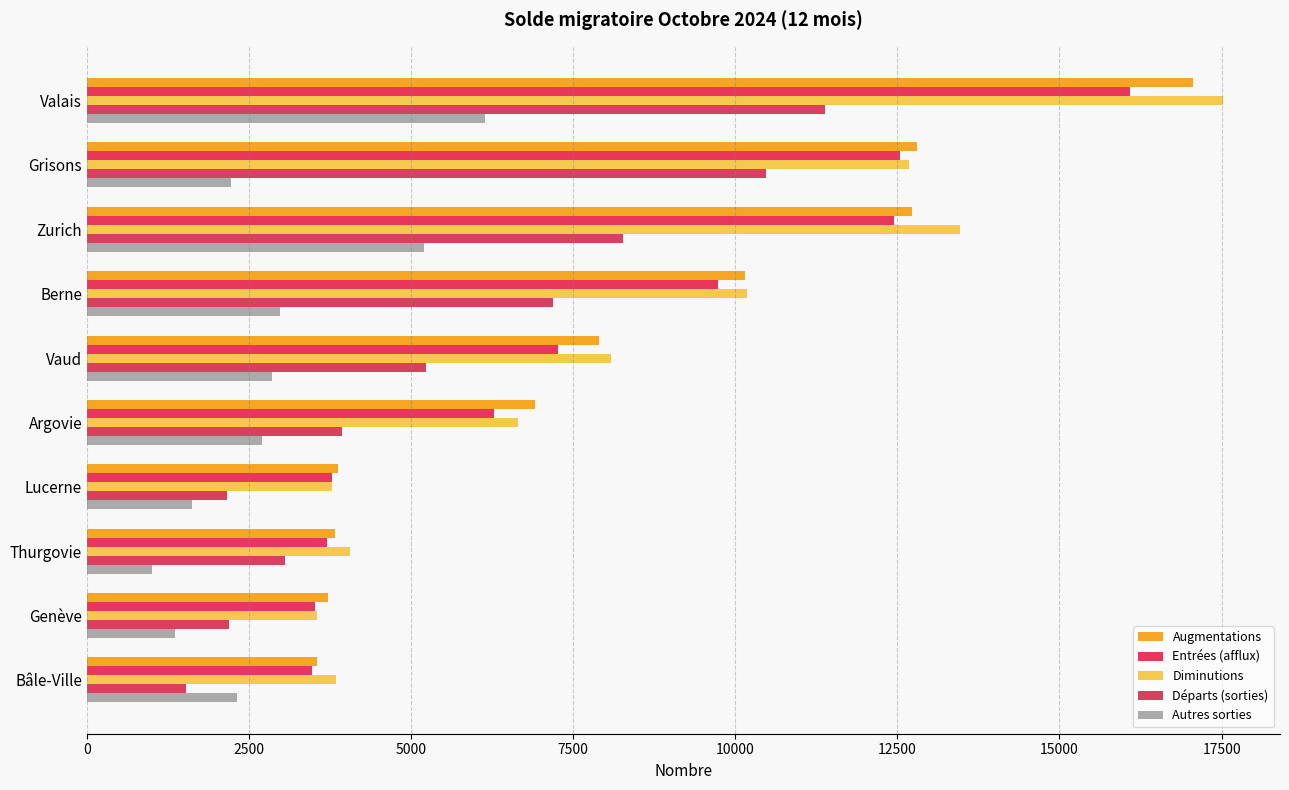

What is the minimum value shown in the chart?

1007